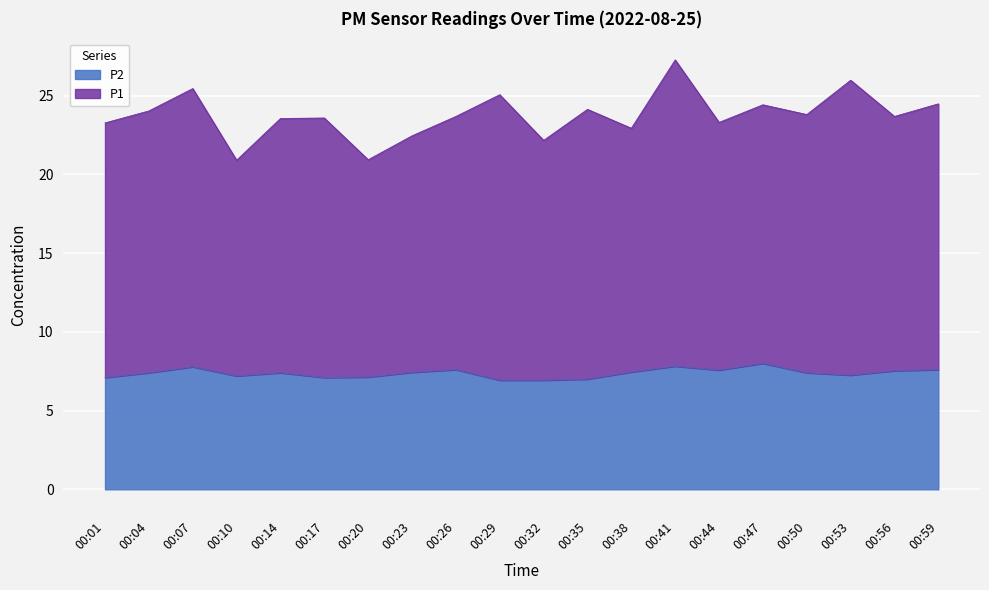

True or false: P1 and P2 cross at least once.

False